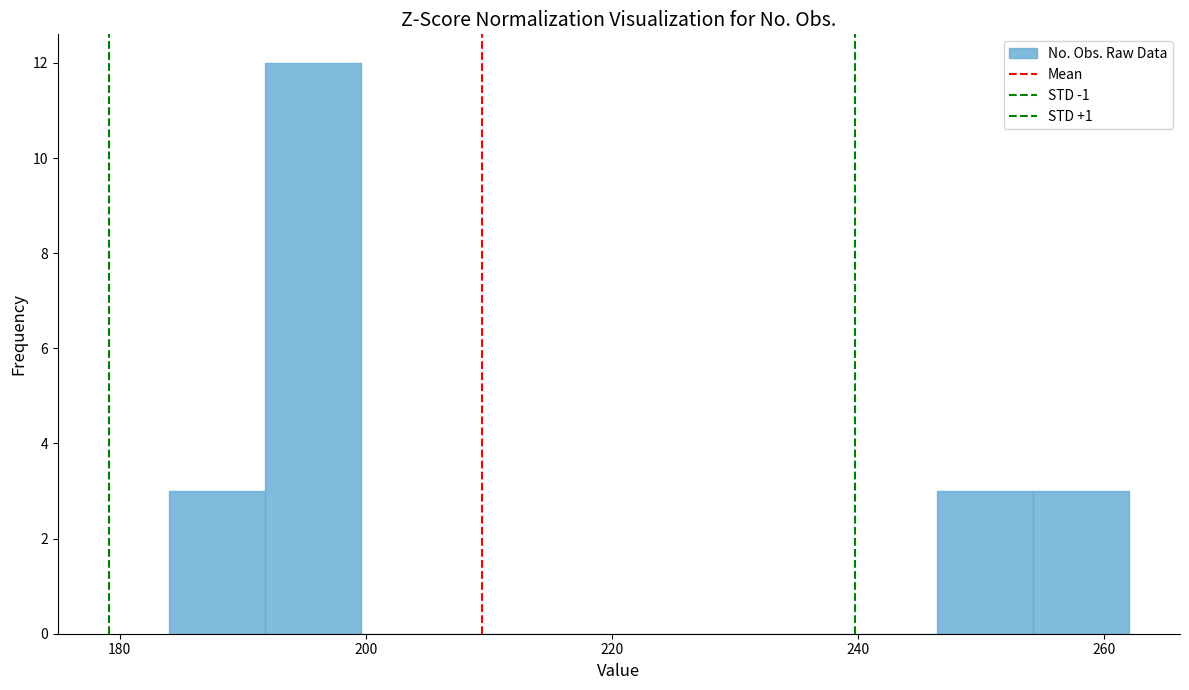

Around what value on the x-axis is the tallest bar? Give the approximate position of its centre, as read against the axis.

196